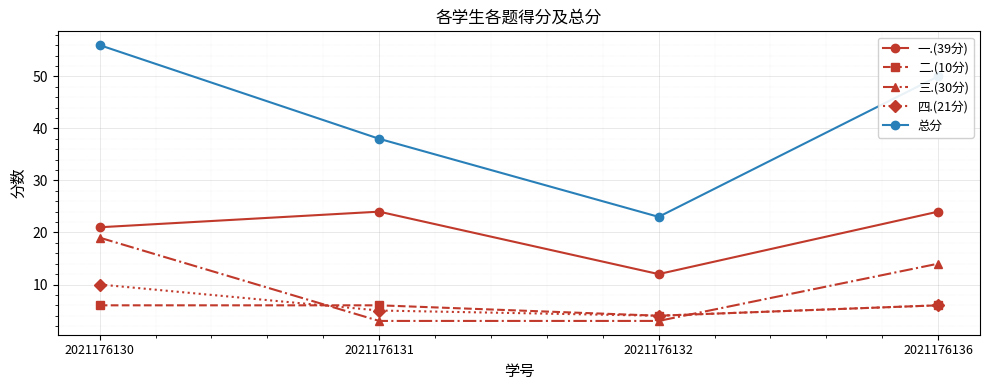

Reading left to right, list all the values displayed in this chart.

一.(39分): 2021176130=21	2021176131=24	2021176132=12	2021176136=24
二.(10分): 2021176130=6	2021176131=6	2021176132=4	2021176136=6
三.(30分): 2021176130=19	2021176131=3	2021176132=3	2021176136=14
四.(21分): 2021176130=10	2021176131=5	2021176132=4	2021176136=6
总分: 2021176130=56	2021176131=38	2021176132=23	2021176136=50